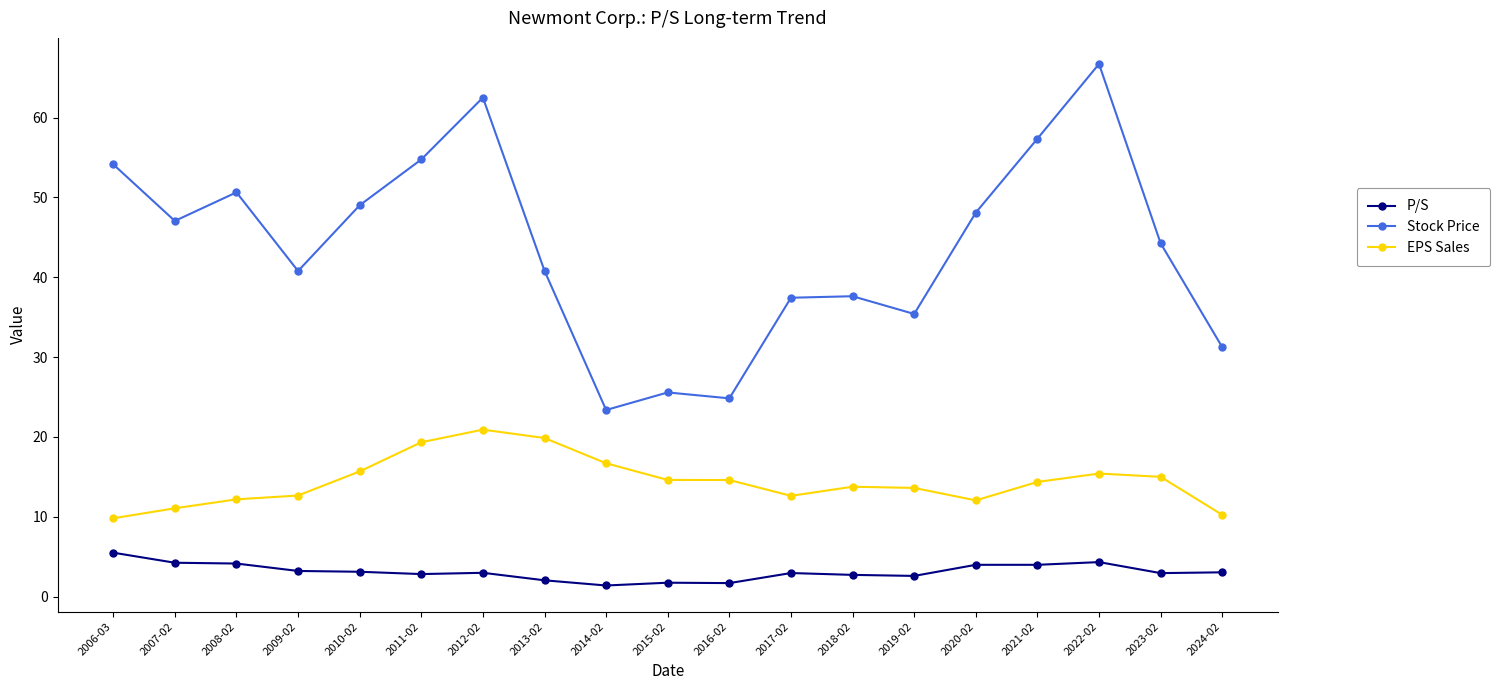

Which series has the widest spread of values?

Stock Price